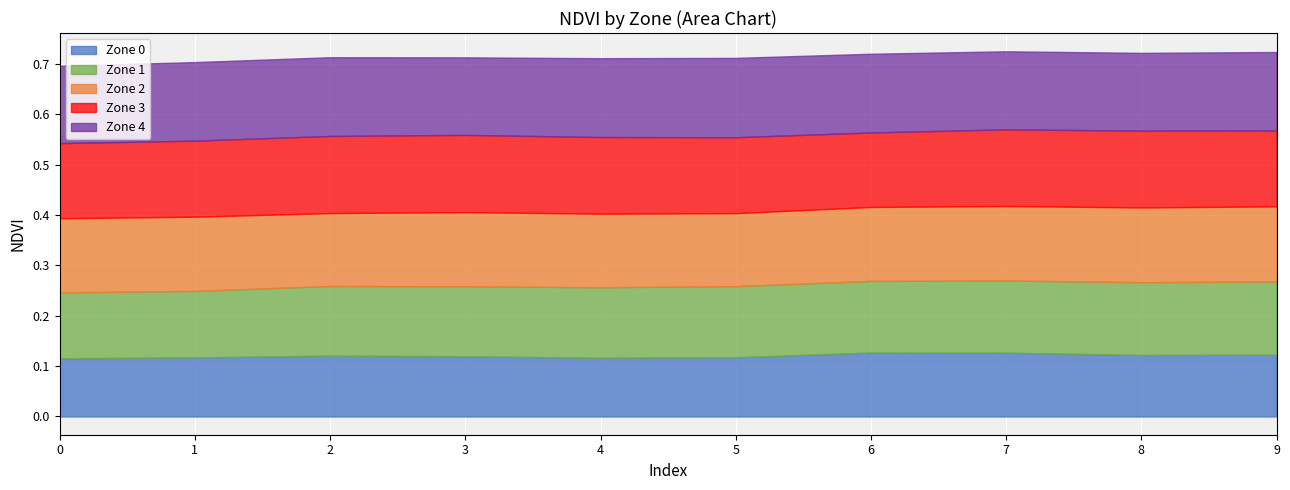

What is the smallest value displayed?

0.1